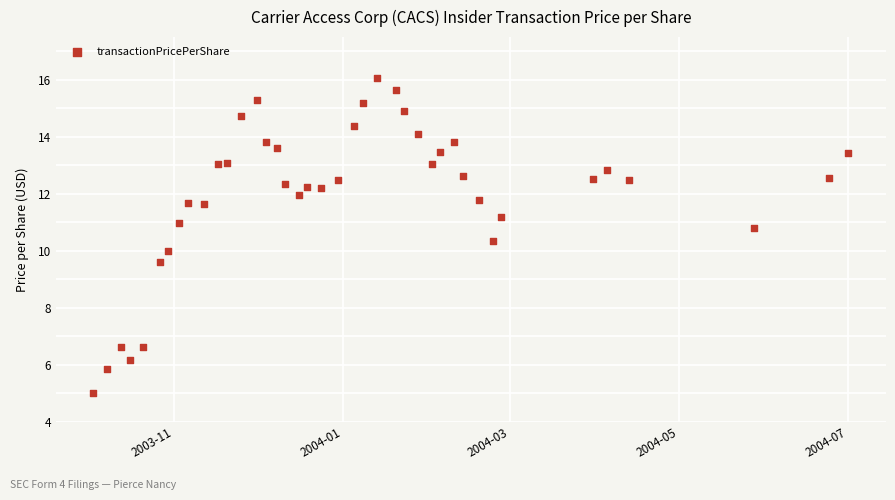

What is the range of X values (max minus min)?

272.0